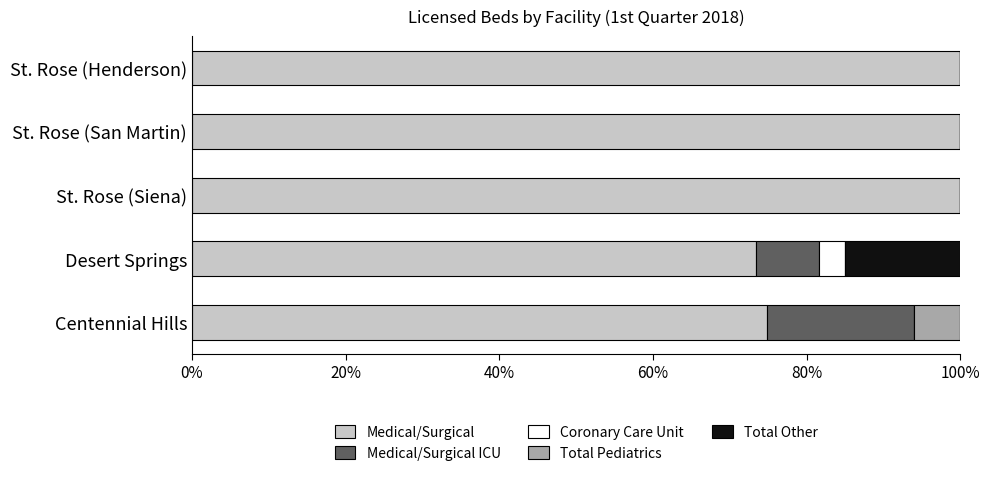

True or false: Medical/Surgical has a value of 100.0 at St. Rose (Henderson).

True